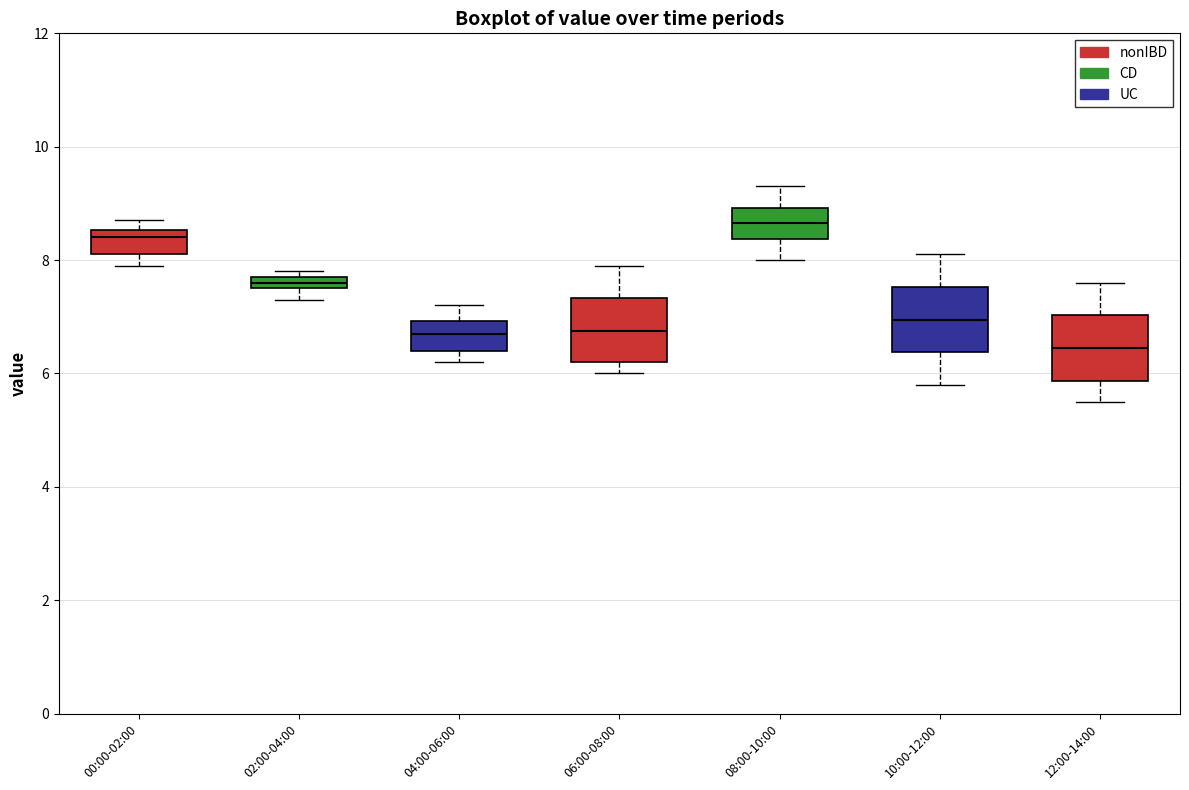

Where does the median line of the box for 10:00-12:00 sit on the y-axis? The values are not printed on the chart, so give them approximately, as read against the axis.

7.0